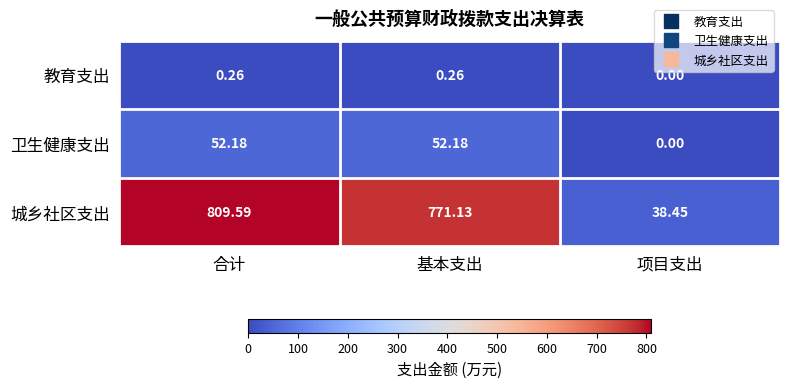

Where is 卫生健康支出 nearest to the value 26?

项目支出